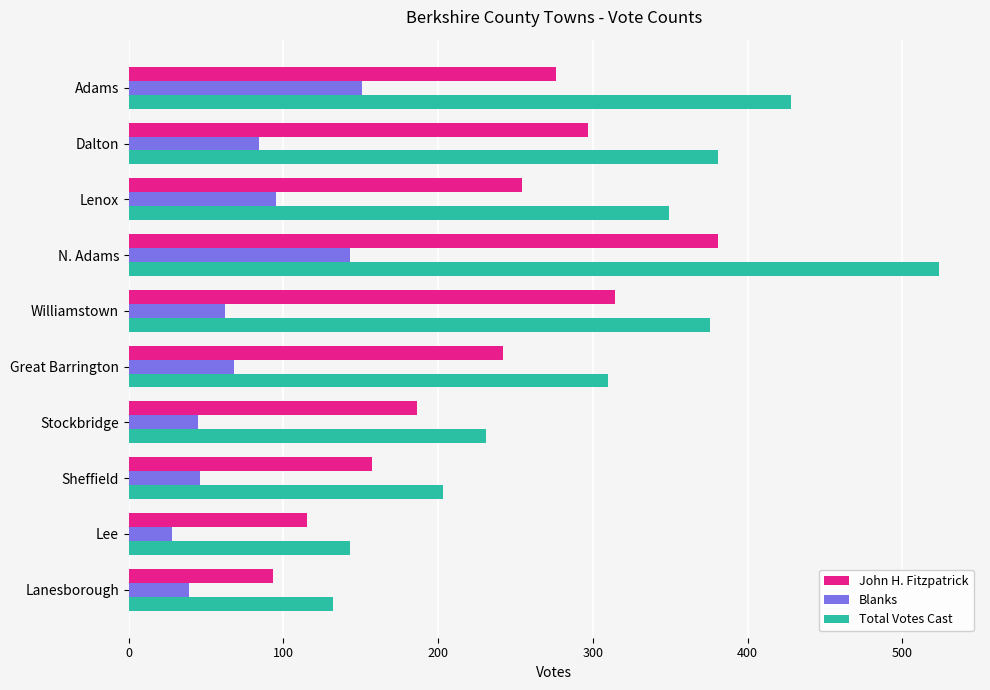

Which series has the widest spread of values?

Total Votes Cast